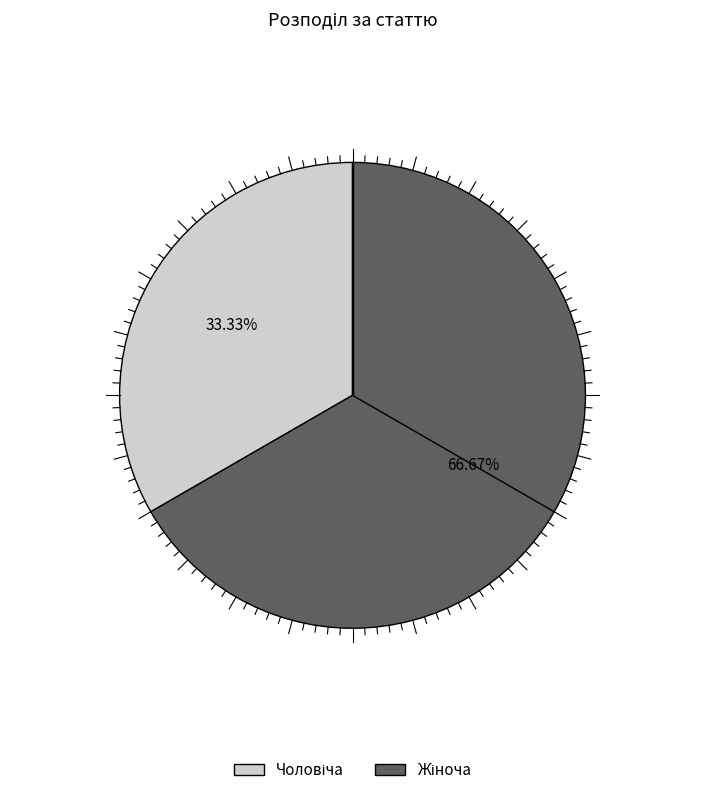

Does any single category account for the majority?

Yes